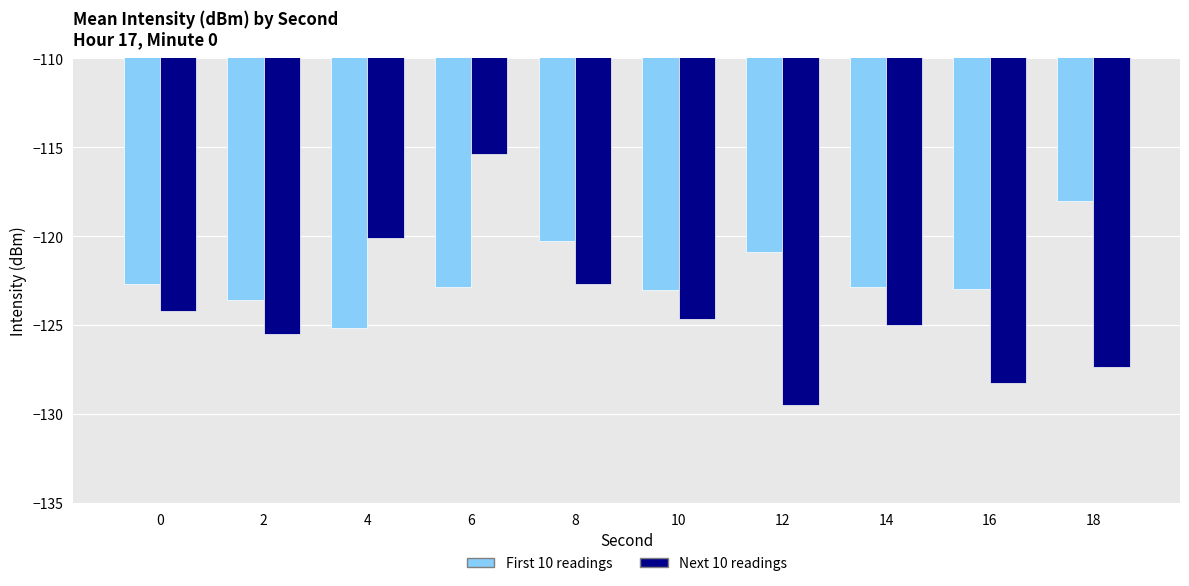

How many data points in First 10 readings are less than -122?

7